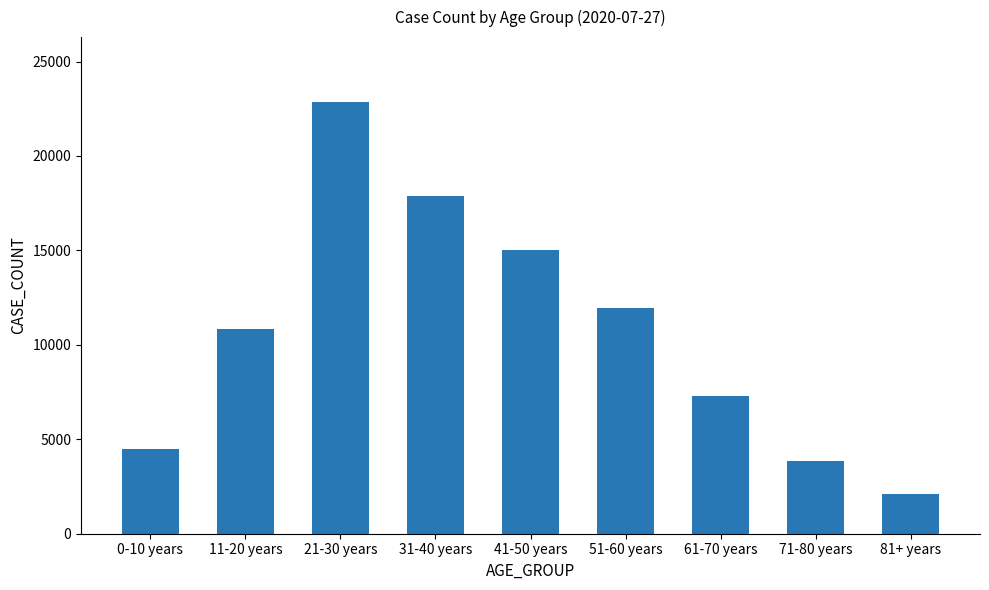

The chart shows a value of 10857 at 11-20 years. True or false?

True